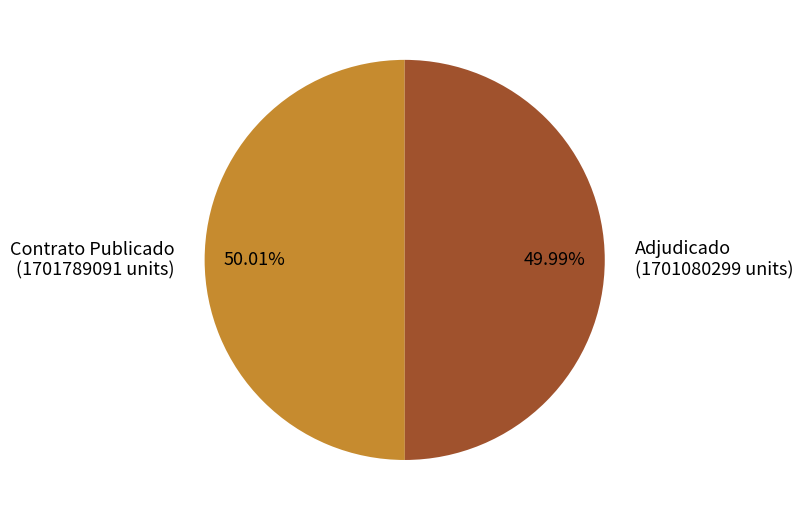

Is there any slice that represents more than half of the pie?

Yes